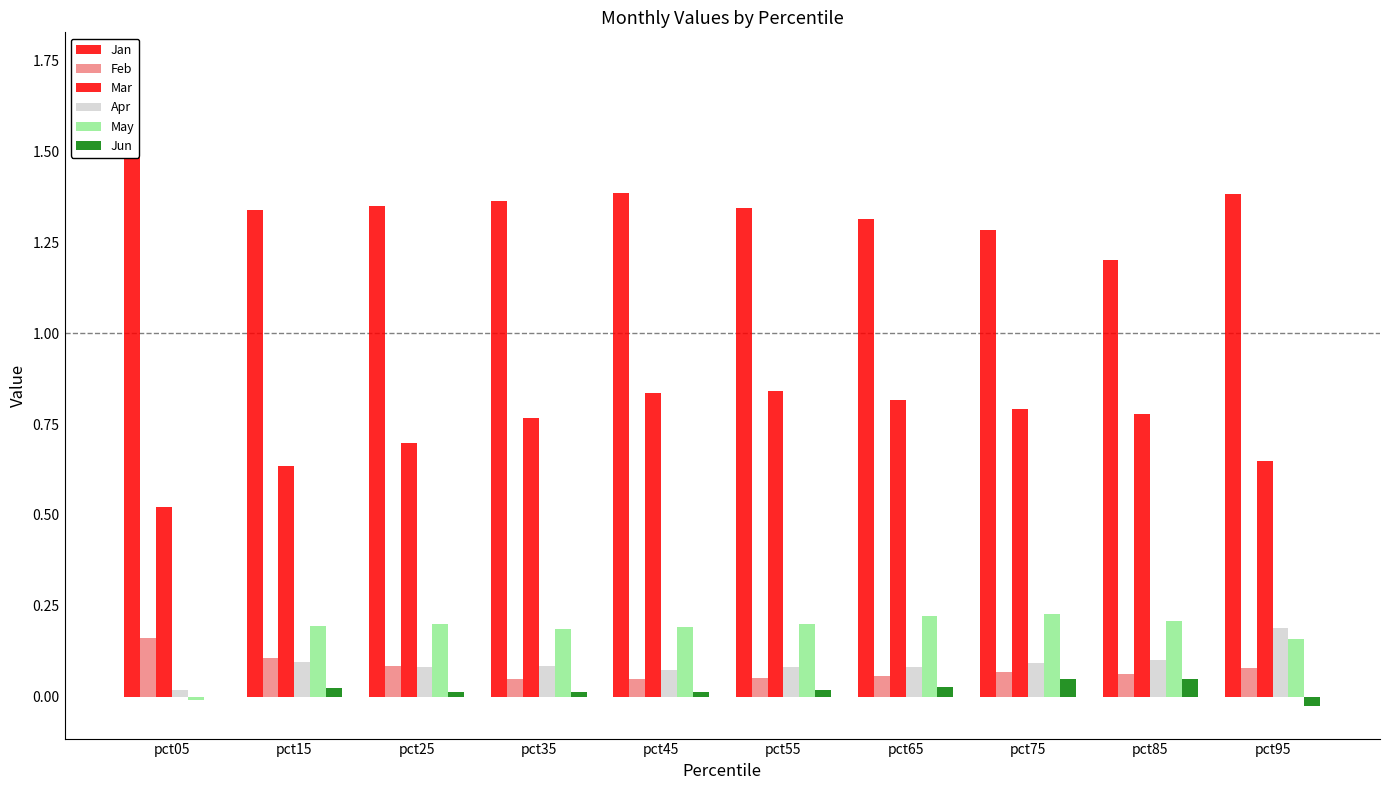

Reading right to left, transcribe all the data shown in this chart.

Jan: pct95=1.4	pct85=1.2	pct75=1.3	pct65=1.3	pct55=1.3	pct45=1.4	pct35=1.4	pct25=1.3	pct15=1.3	pct05=1.7
Feb: pct95=0.1	pct85=0.1	pct75=0.1	pct65=0.1	pct55=0.1	pct45=0.0	pct35=0.0	pct25=0.1	pct15=0.1	pct05=0.2
Mar: pct95=0.6	pct85=0.8	pct75=0.8	pct65=0.8	pct55=0.8	pct45=0.8	pct35=0.8	pct25=0.7	pct15=0.6	pct05=0.5
Apr: pct95=0.2	pct85=0.1	pct75=0.1	pct65=0.1	pct55=0.1	pct45=0.1	pct35=0.1	pct25=0.1	pct15=0.1	pct05=0.0
May: pct95=0.2	pct85=0.2	pct75=0.2	pct65=0.2	pct55=0.2	pct45=0.2	pct35=0.2	pct25=0.2	pct15=0.2	pct05=-0.0
Jun: pct95=-0.0	pct85=0.1	pct75=0.0	pct65=0.0	pct55=0.0	pct45=0.0	pct35=0.0	pct25=0.0	pct15=0.0	pct05=-0.0